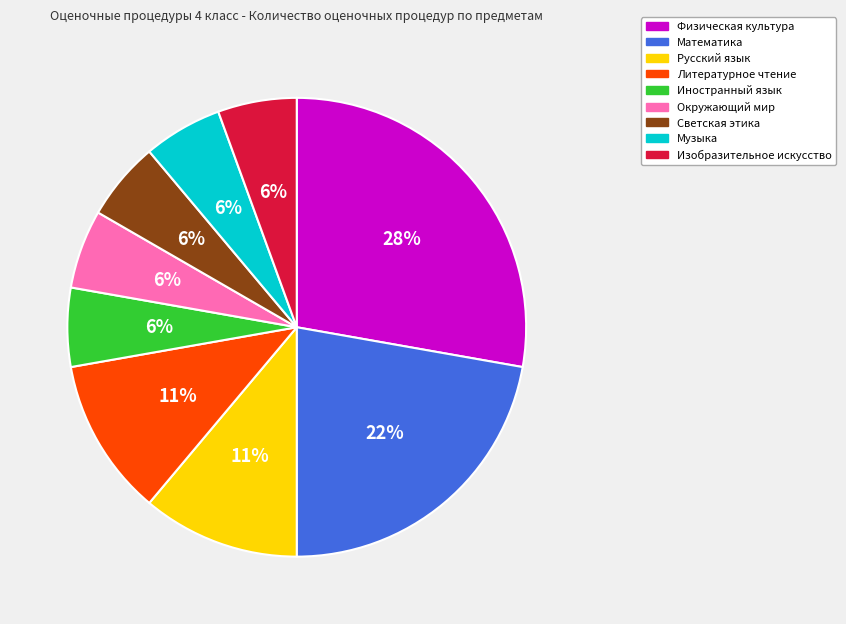

True or false: Изобразительное искусство accounts for 1% of the total.

False